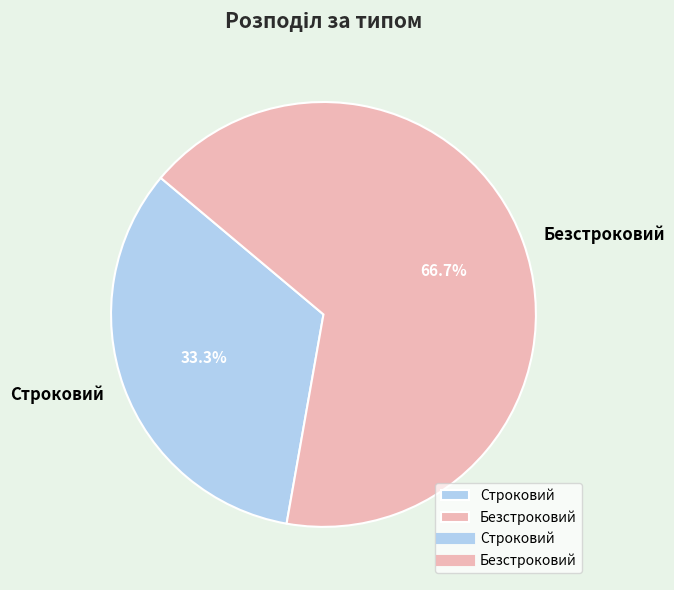

To the nearest percent, what percentage of the pie is Безстроковий?

67%